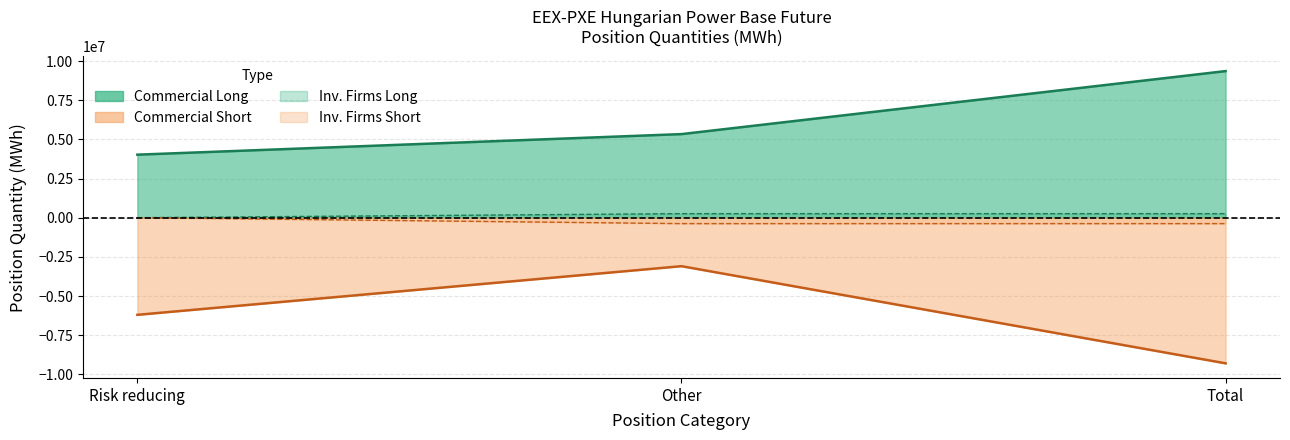

How many data points in Short_InvFirms are less than 257138?

1